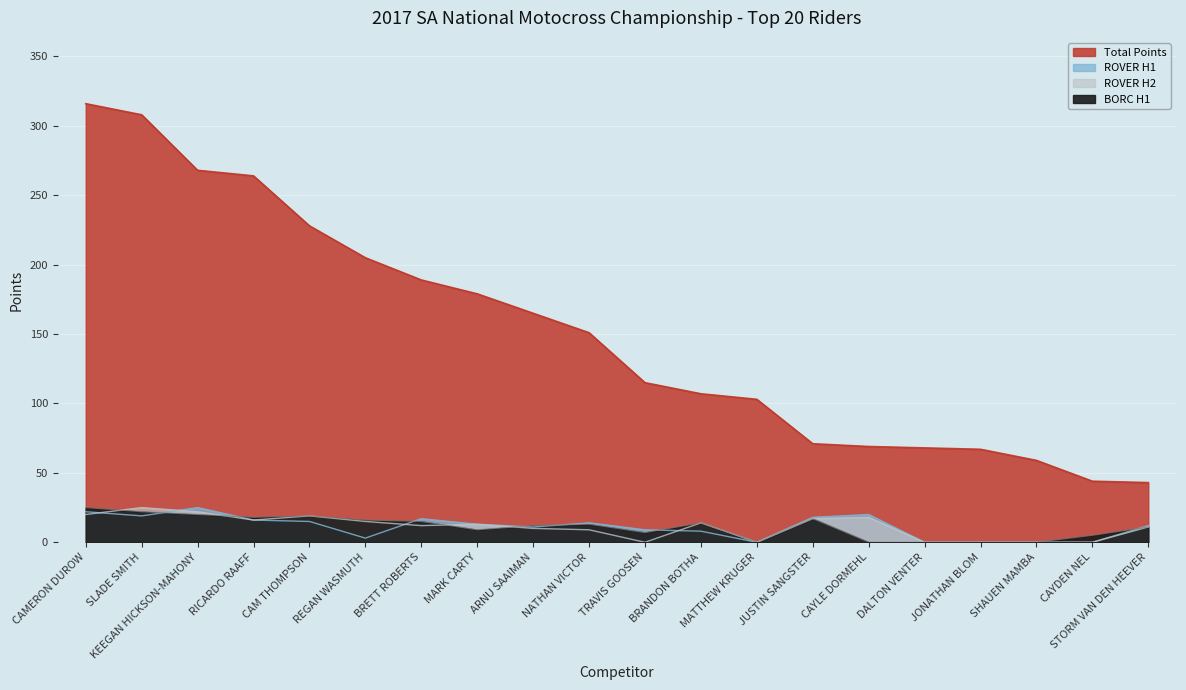

Count the number of categories in the chart.

20